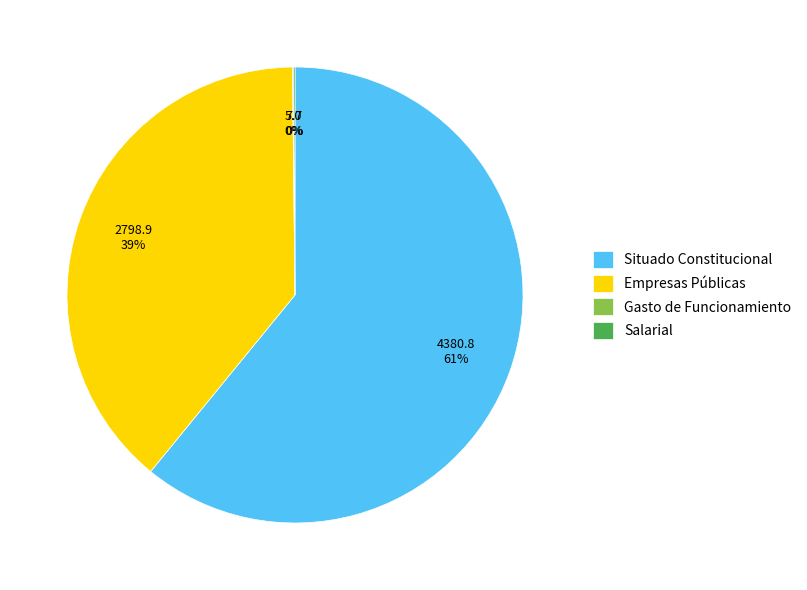

What percentage is the Empresas Públicas slice, to the nearest percent?

39%